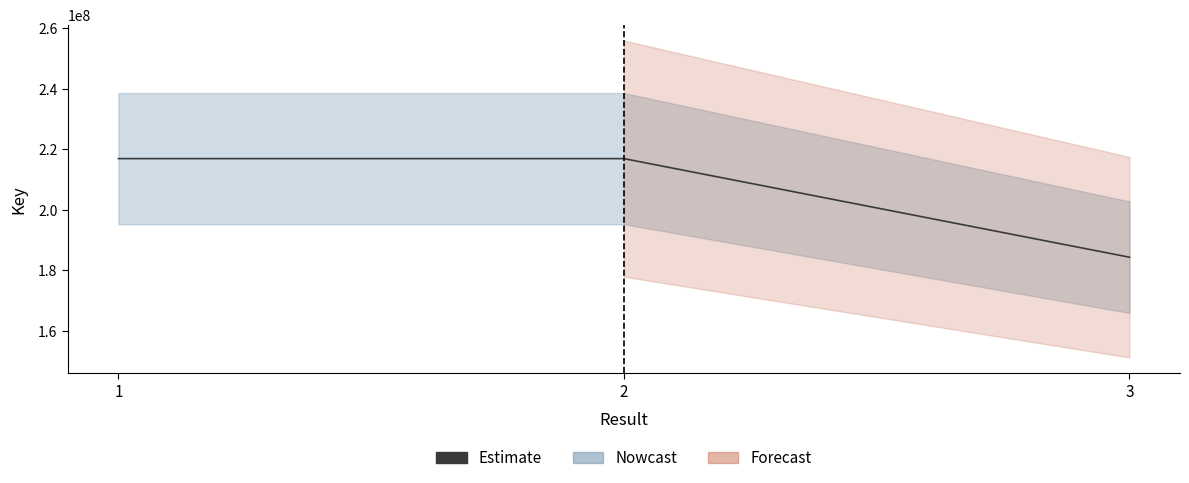

How many values are below 216943913?

1